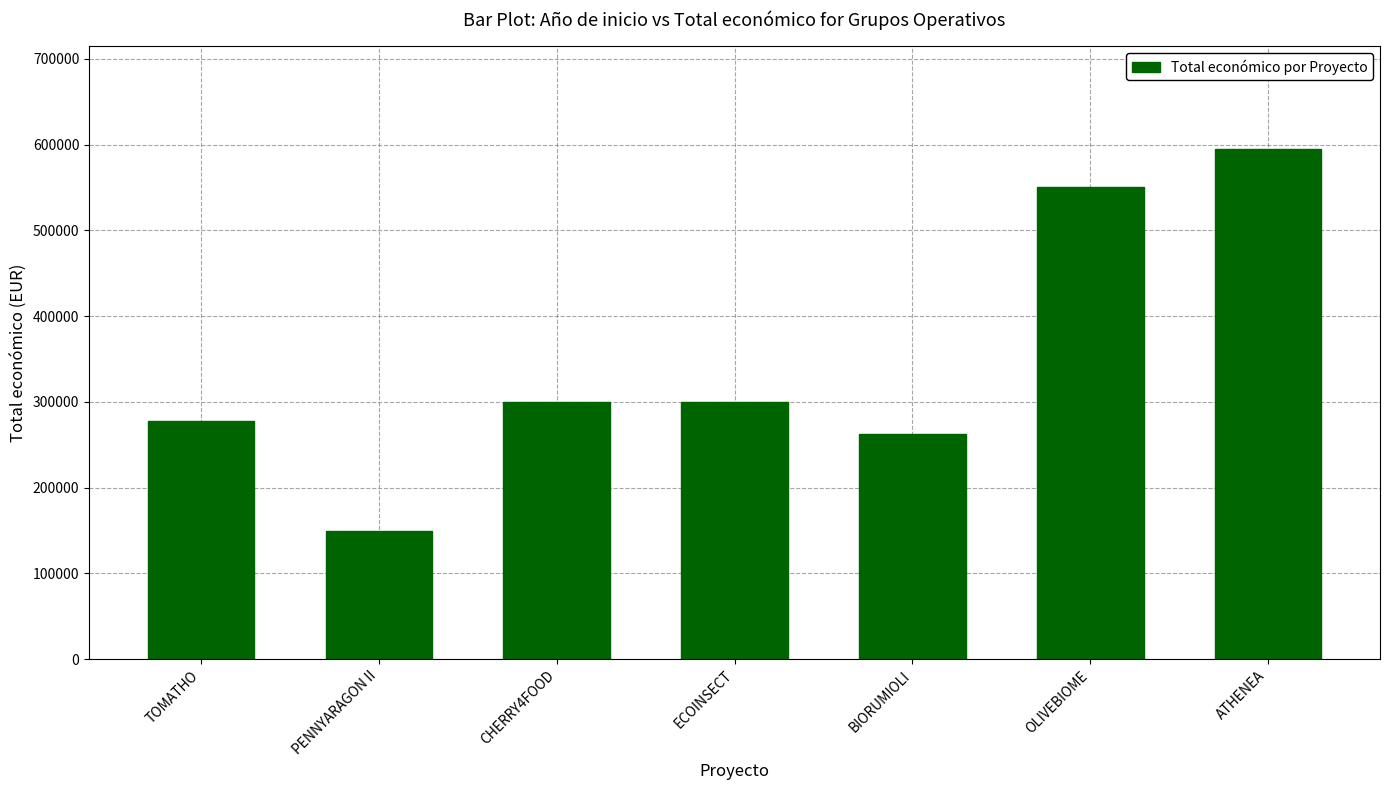

What is the label of the 4th bar from the left?

ECOINSECT